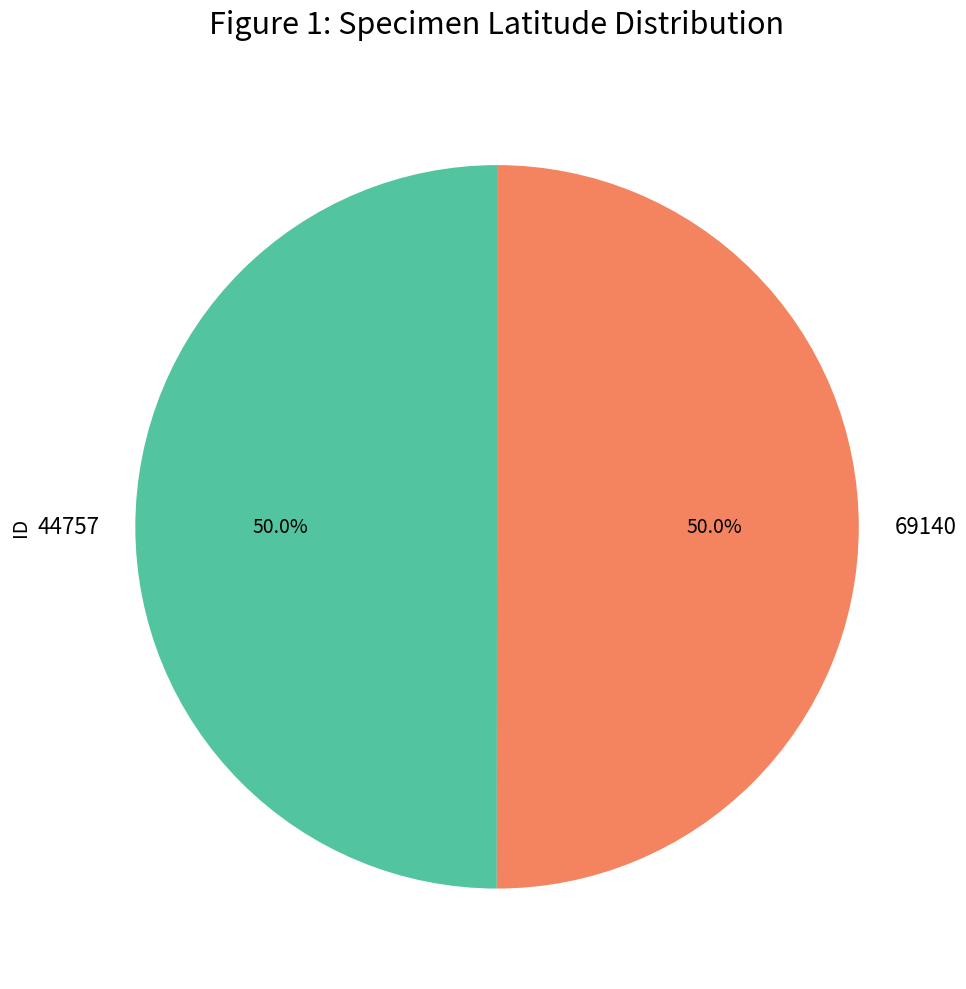

Combined, what portion of the pie is 69140 and 44757?

100.0%